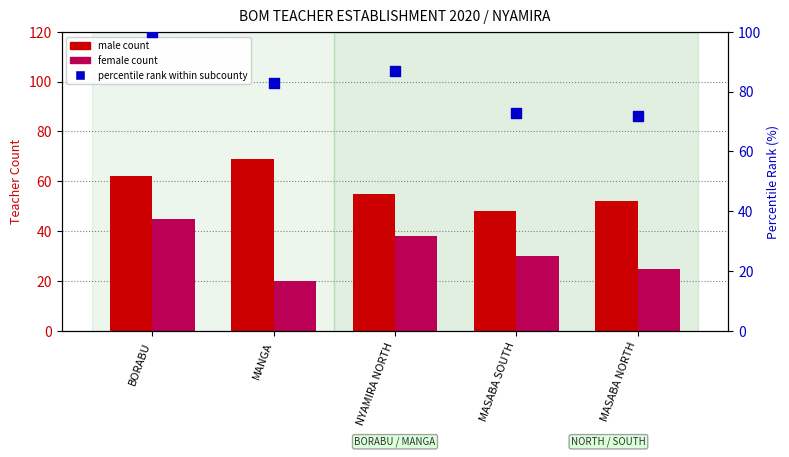

Is the value of female count at MANGA greater than the value of male count at MANGA?

No